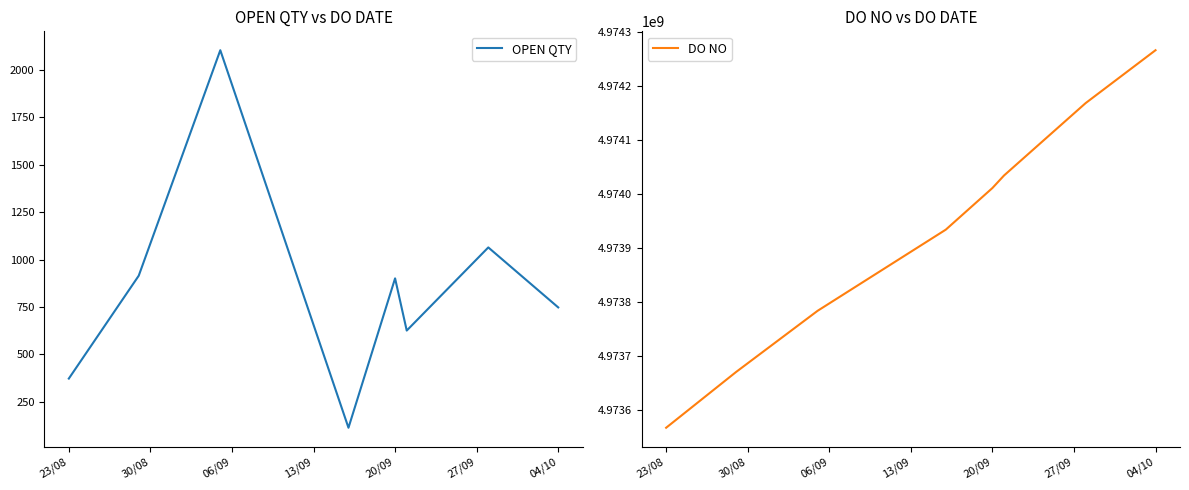

Rank the series by their average value, from lowest to highest.

OPEN QTY, DO NO